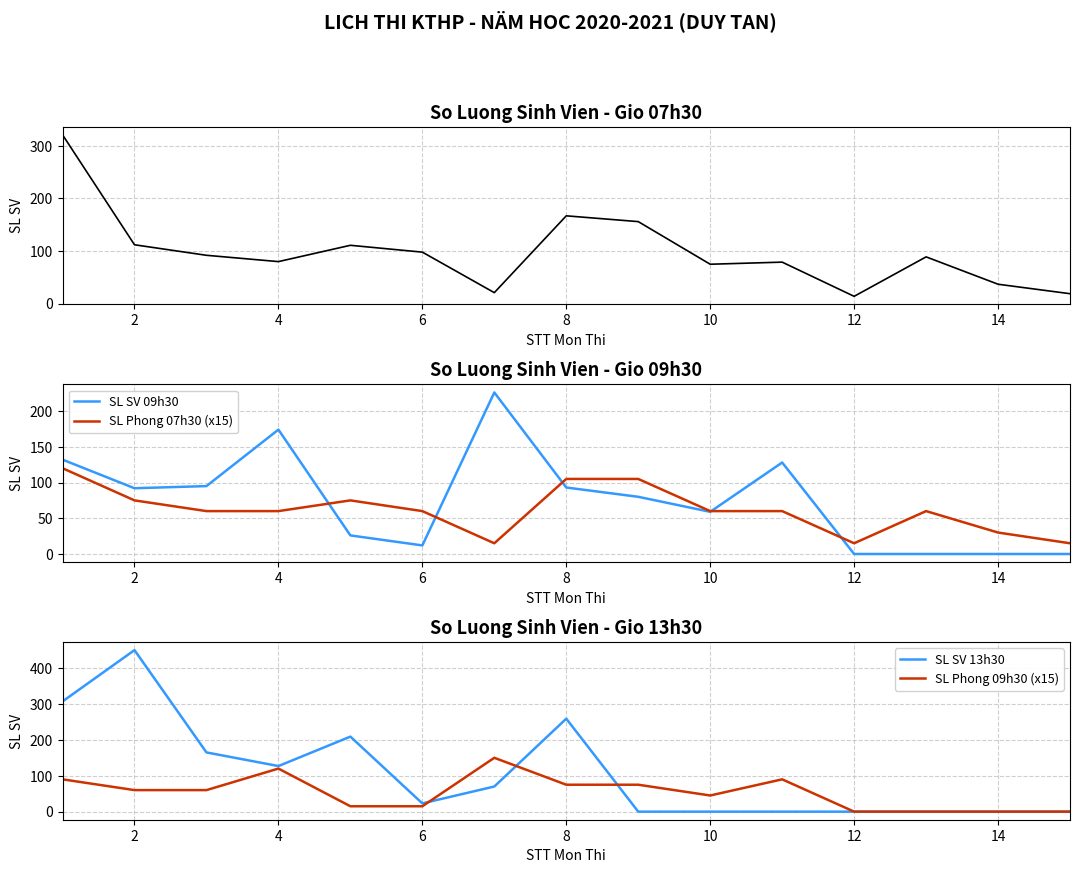

What is the difference between the second highest and second lowest values in the SL SV 07h30 series?

148